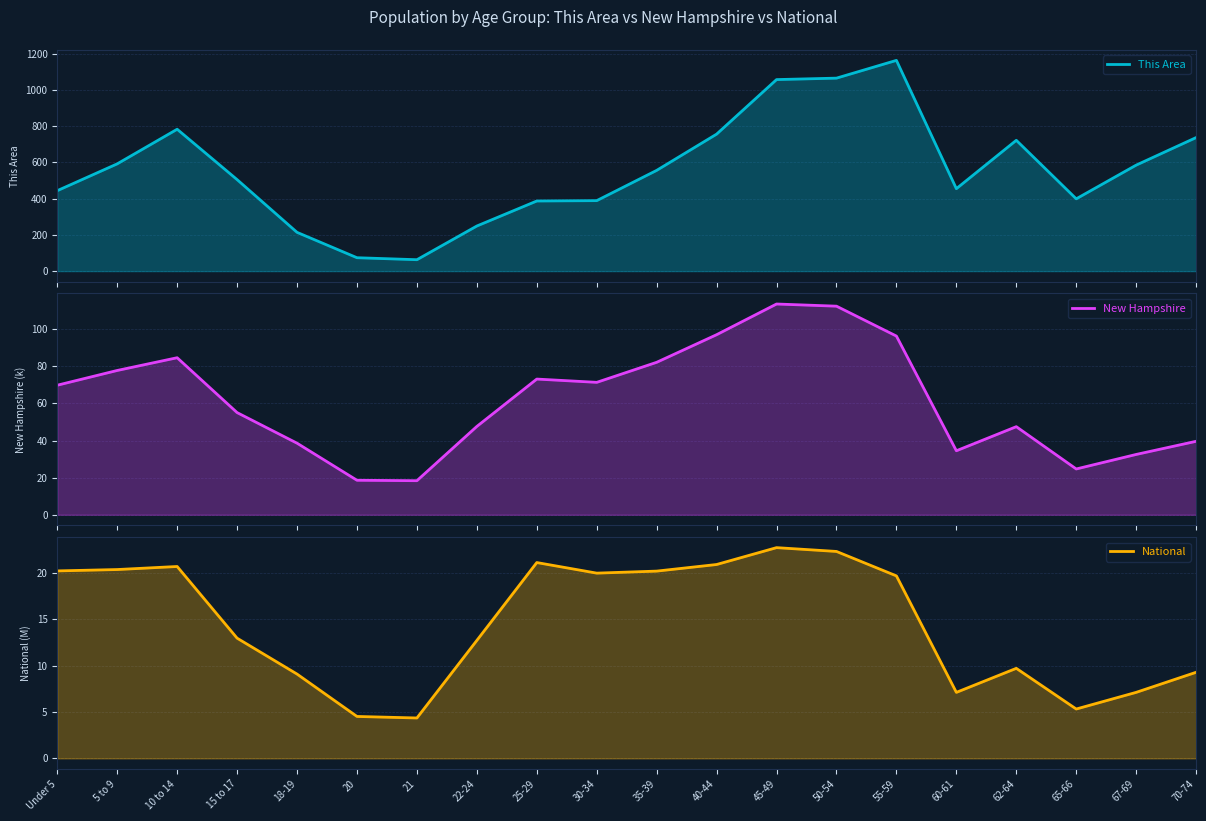

What position from the left is 67-69?

19